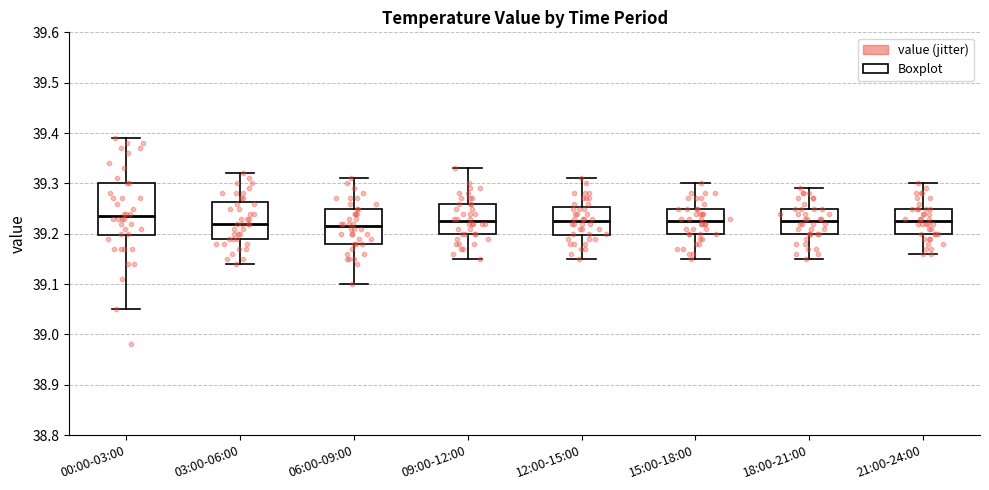

Where does the lower whisker of the box for 00:00-03:00 end on the y-axis? The values are not printed on the chart, so give them approximately, as read against the axis.

39.05